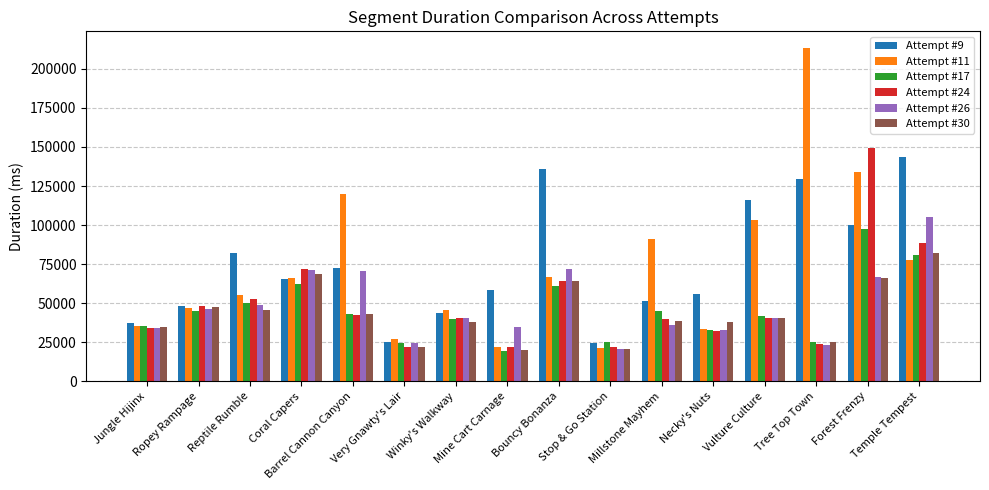

What is the average value of the Attempt #24 series?

49607